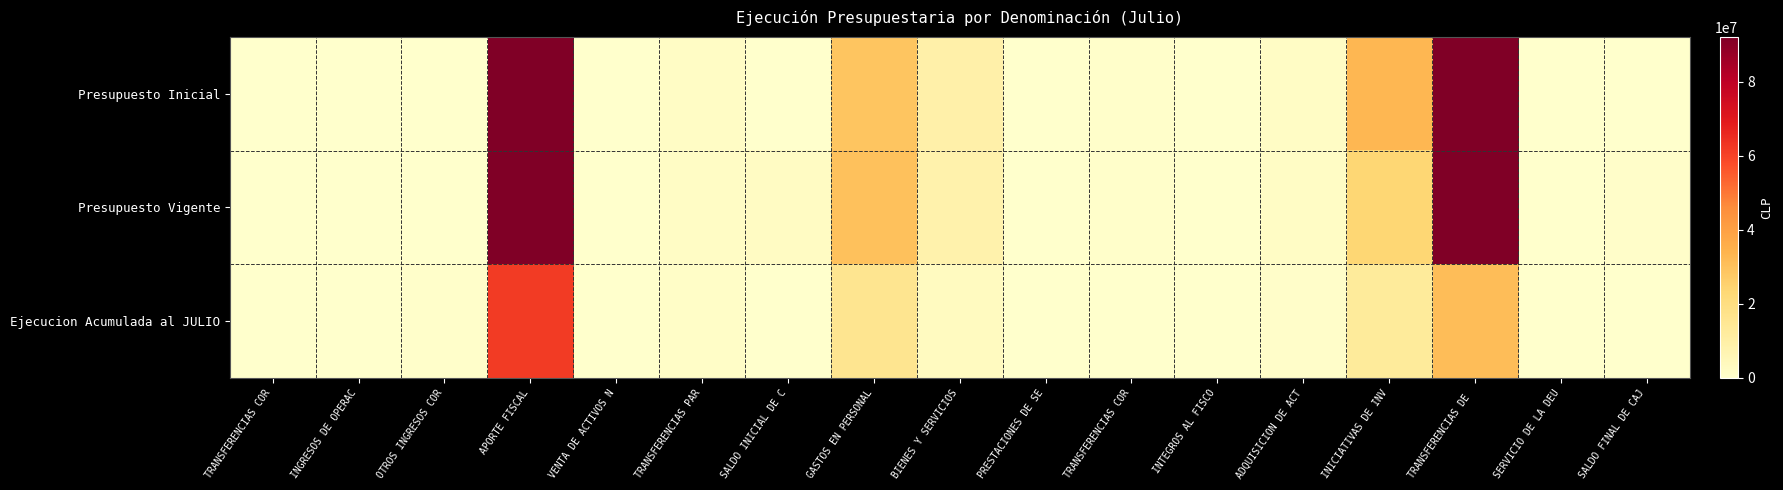

Reading right to left, extract all data points from this chart.

Presupuesto Inicial: SALDO FINAL DE CAJ=0	SERVICIO DE LA DEU=40950	TRANSFERENCIAS DE =92146211	INICIATIVAS DE INV=32797329	ADQUISICION DE ACT=1977960	INTEGROS AL FISCO=6373	TRANSFERENCIAS COR=715325	PRESTACIONES DE SE=10	BIENES Y SERVICIOS=9071065	GASTOS EN PERSONAL=29025641	SALDO INICIAL DE C=143000	TRANSFERENCIAS PAR=2013089	VENTA DE ACTIVOS N=16448	APORTE FISCAL=92146211	OTROS INGRESOS COR=350314	INGRESOS DE OPERAC=10	TRANSFERENCIAS COR=0
Presupuesto Vigente: SALDO FINAL DE CAJ=800000	SERVICIO DE LA DEU=40950	TRANSFERENCIAS DE =92146211	INICIATIVAS DE INV=23513260	ADQUISICION DE ACT=1952960	INTEGROS AL FISCO=6373	TRANSFERENCIAS COR=715325	PRESTACIONES DE SE=65164	BIENES Y SERVICIOS=8485864	GASTOS EN PERSONAL=29994893	SALDO INICIAL DE C=2276230	TRANSFERENCIAS PAR=2013089	VENTA DE ACTIVOS N=16448	APORTE FISCAL=92146211	OTROS INGRESOS COR=350314	INGRESOS DE OPERAC=10	TRANSFERENCIAS COR=17144
Ejecucion Acumulada al JULIO: SALDO FINAL DE CAJ=0	SERVICIO DE LA DEU=2486	TRANSFERENCIAS DE =30969410	INICIATIVAS DE INV=12894528	ADQUISICION DE ACT=895335	INTEGROS AL FISCO=442	TRANSFERENCIAS COR=122322	PRESTACIONES DE SE=55590	BIENES Y SERVICIOS=3017011	GASTOS EN PERSONAL=16137424	SALDO INICIAL DE C=0	TRANSFERENCIAS PAR=1426239	VENTA DE ACTIVOS N=47484	APORTE FISCAL=61758246	OTROS INGRESOS COR=482082	INGRESOS DE OPERAC=92139	TRANSFERENCIAS COR=13973